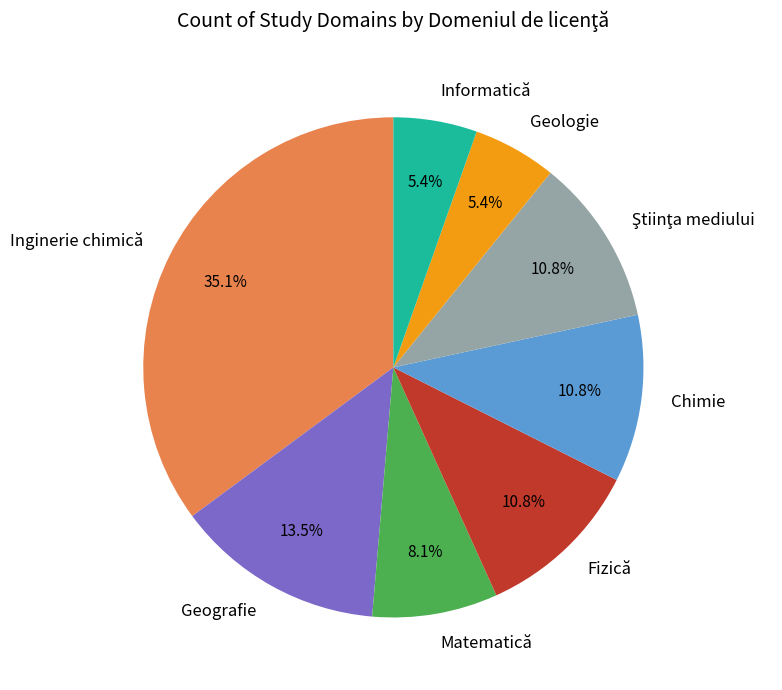

To the nearest percent, what is the average slice percentage?

12%